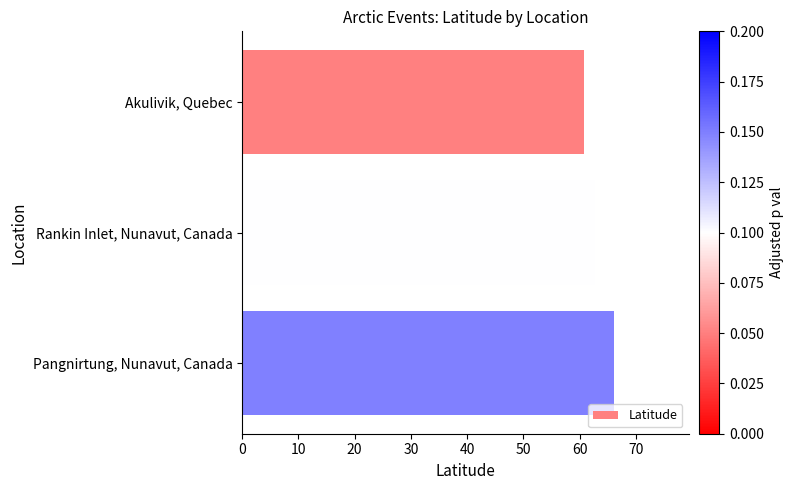

True or false: the data shows 26.1 at Pangnirtung, Nunavut, Canada.

False